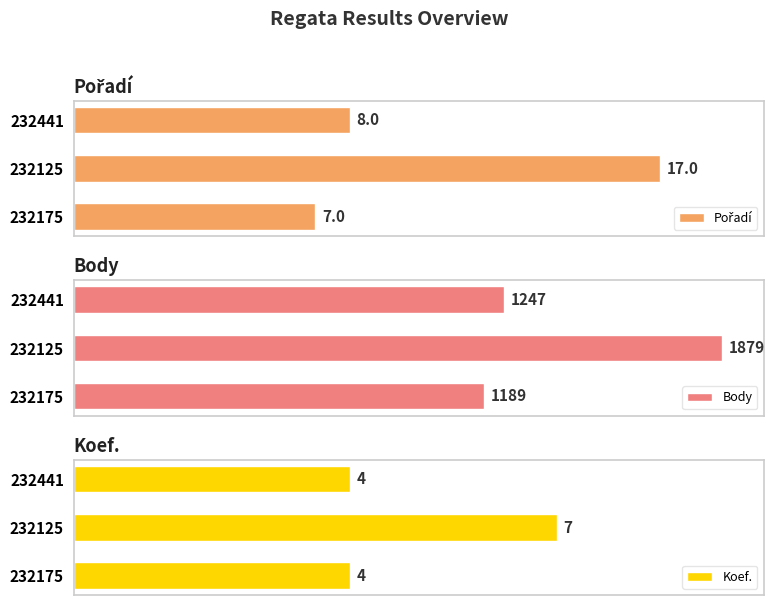

How many series are shown in this chart?

3